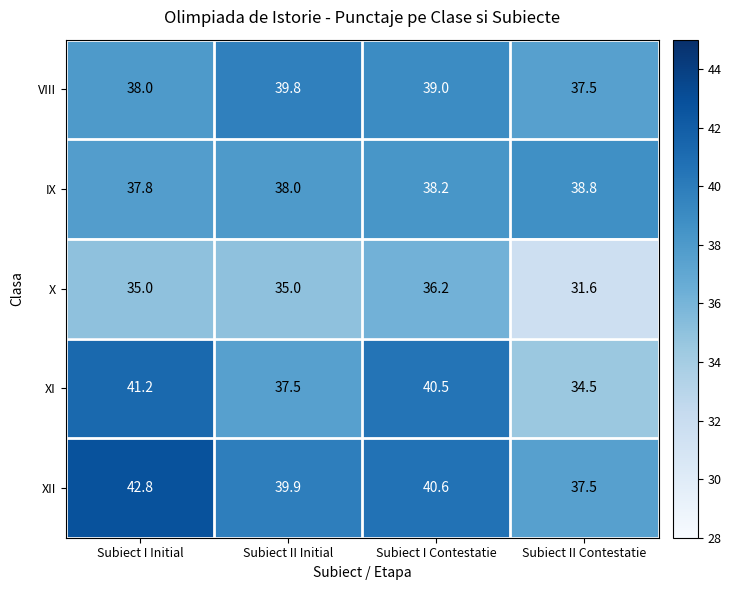

Reading right to left, list all the values displayed in this chart.

VIII: Subiect II Contestatie=37.5	Subiect I Contestatie=39.0	Subiect II Initial=39.8	Subiect I Initial=38.0
IX: Subiect II Contestatie=38.8	Subiect I Contestatie=38.2	Subiect II Initial=38.0	Subiect I Initial=37.8
X: Subiect II Contestatie=31.6	Subiect I Contestatie=36.2	Subiect II Initial=35.0	Subiect I Initial=35.0
XI: Subiect II Contestatie=34.5	Subiect I Contestatie=40.5	Subiect II Initial=37.5	Subiect I Initial=41.2
XII: Subiect II Contestatie=37.5	Subiect I Contestatie=40.6	Subiect II Initial=39.9	Subiect I Initial=42.8